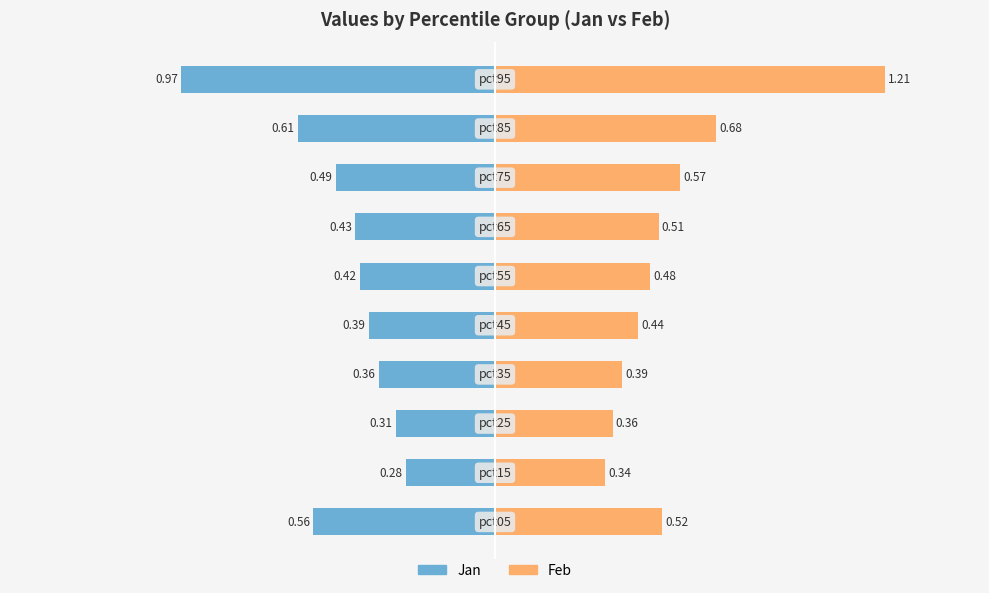

Does the chart contain stacked bars?

No